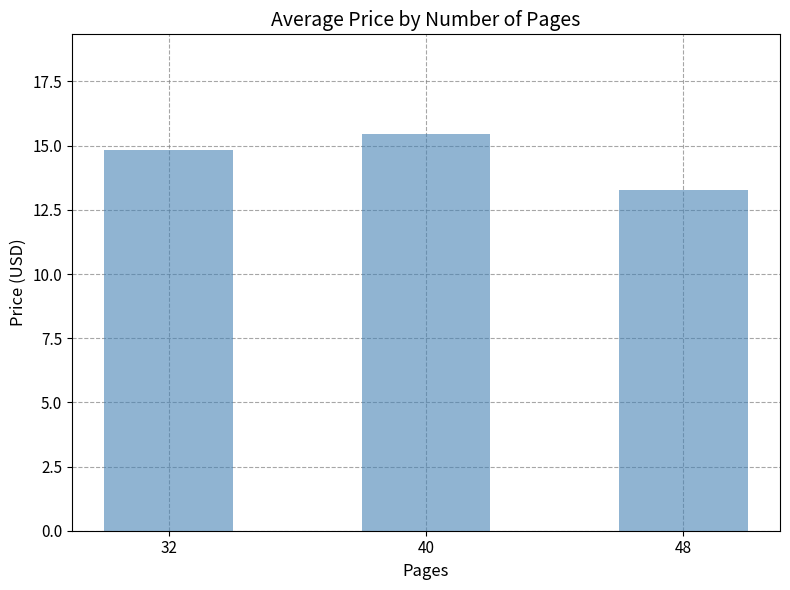

At which label does the data first exceed 14?

32